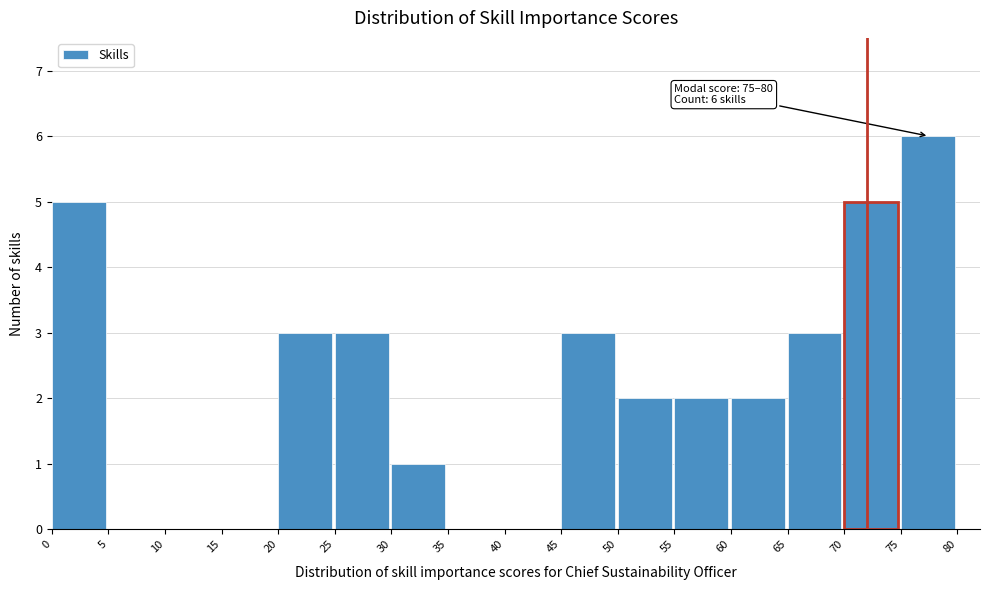

Over which range of the x-axis is the bar tallest?

75 to 80